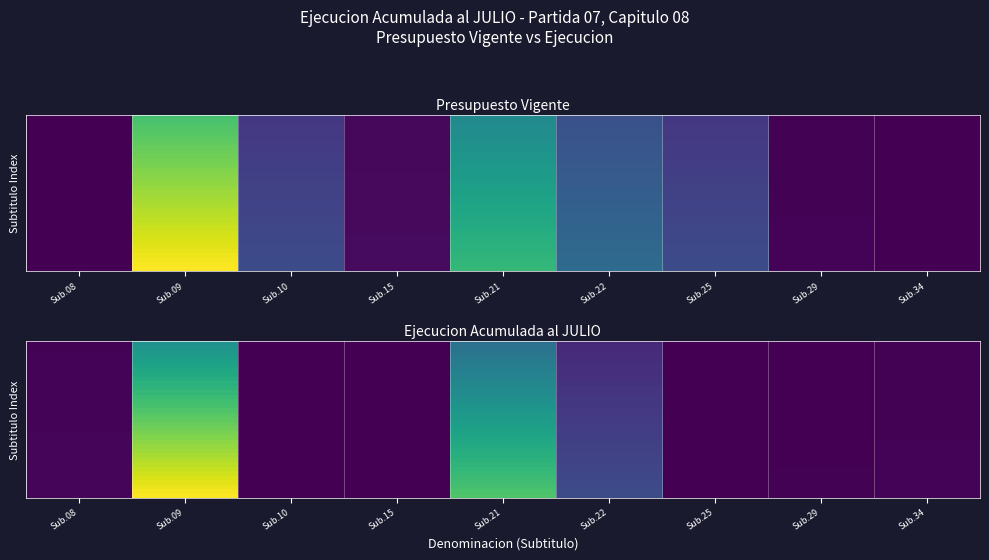

How many categories are shown in the chart?

9